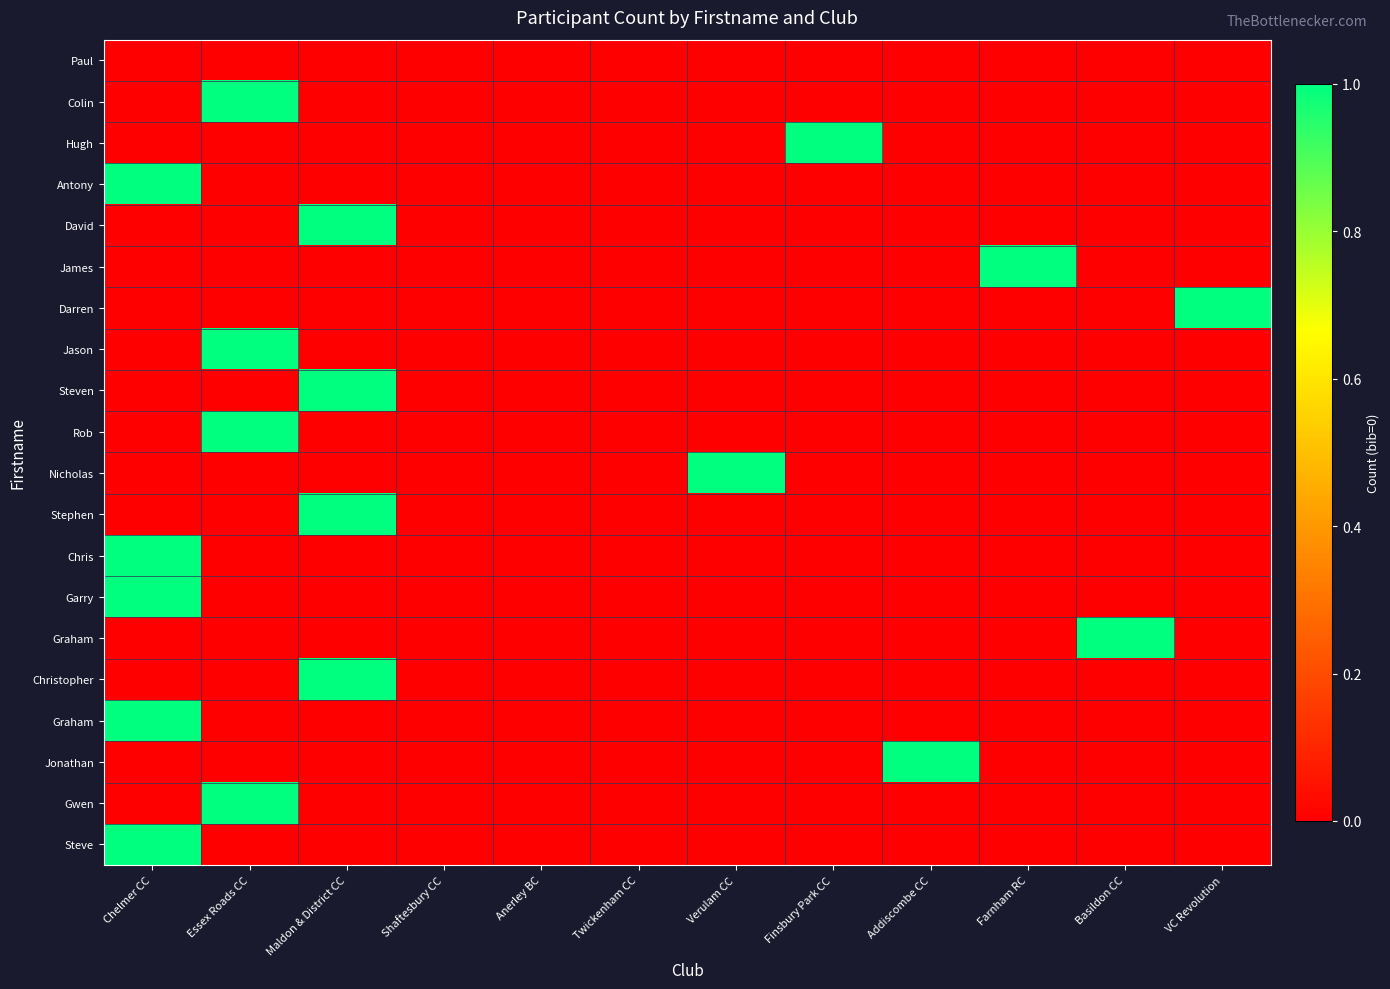

At which category does the chart reach its peak across all series?

Essex Roads CC